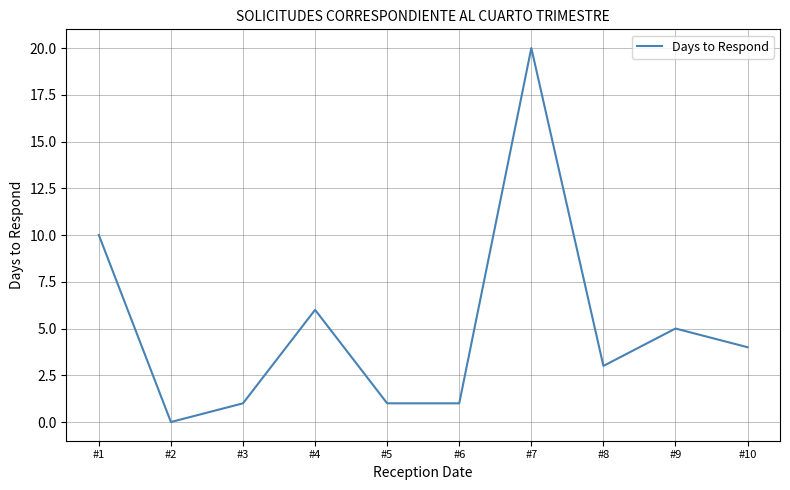

What is the difference between the values at #2 and #9?

5